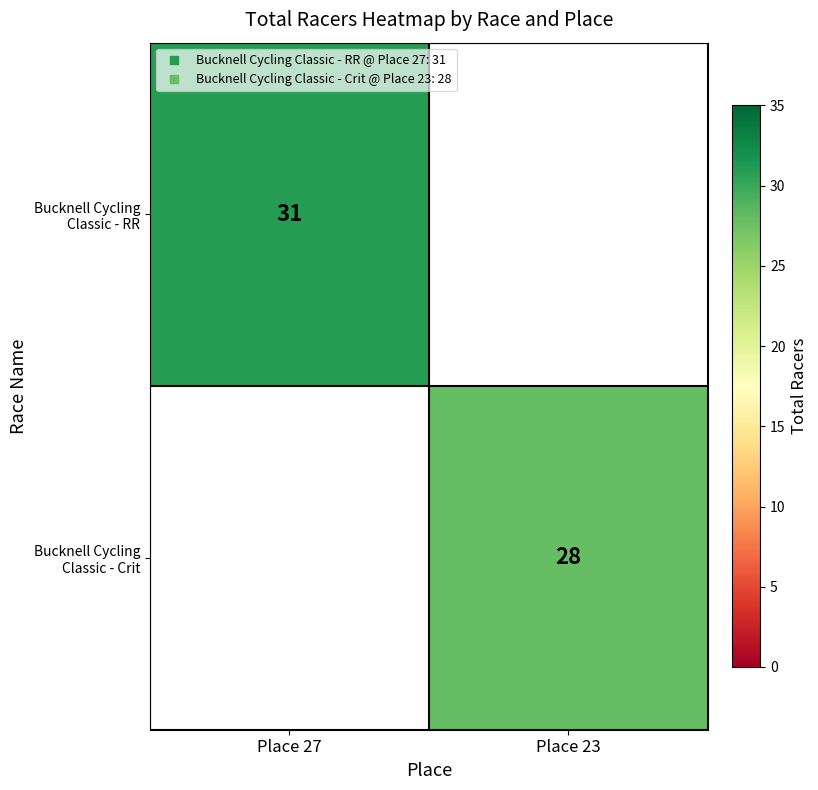

Is it true that Bucknell Cycling Classic - RR equals 31.0 at Place 27?

True